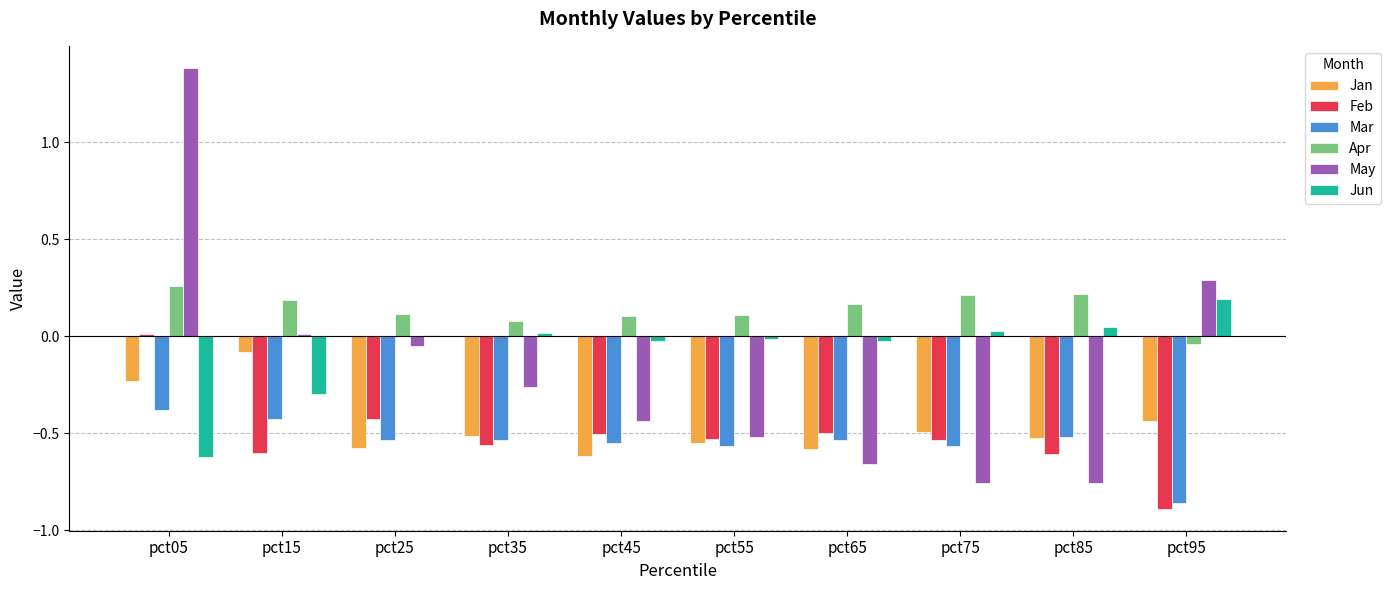

At how many categories does at least one series exceed 0?

10